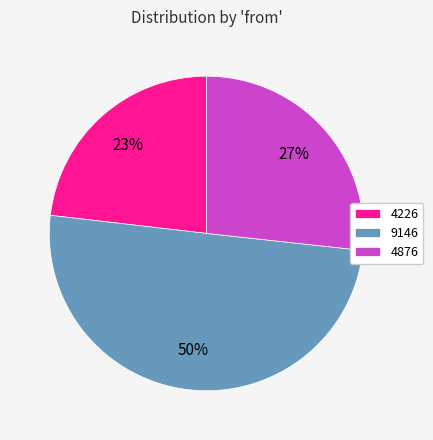

Combined, do 9146 and 4226 account for over 50%?

Yes